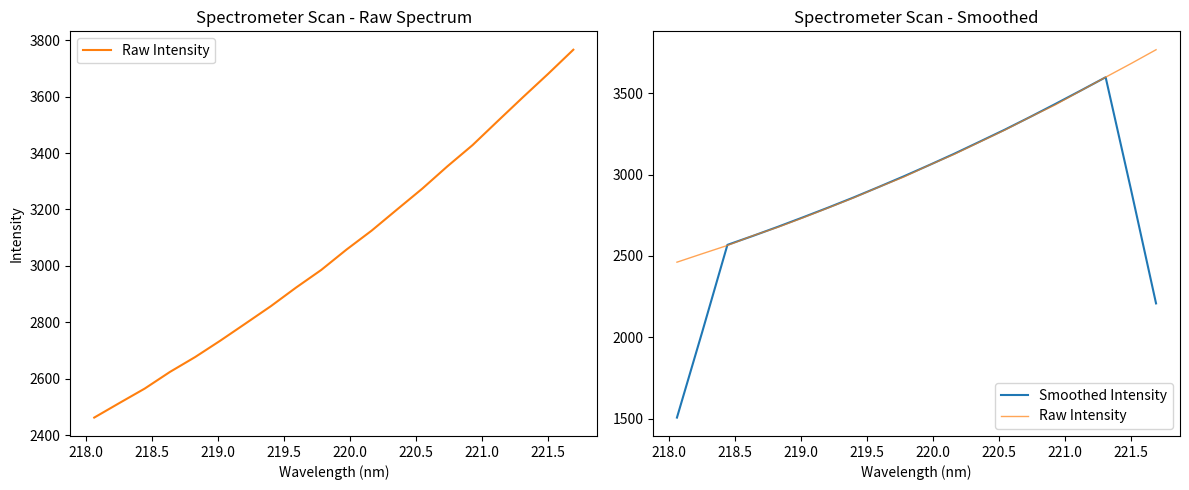

List the series in order of their peak value, highest first.

Raw Intensity, Smoothed Intensity